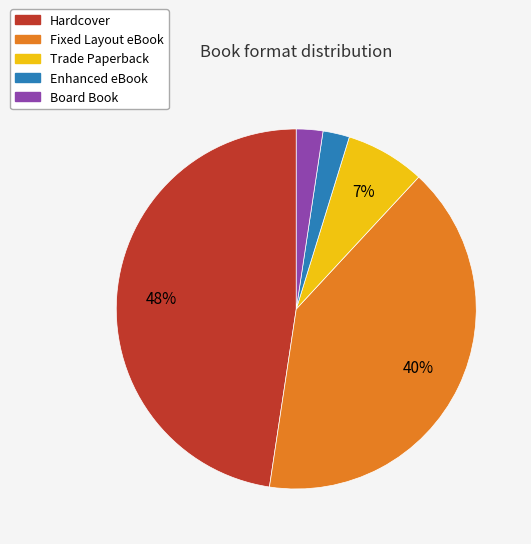

Is the sum of Enhanced eBook and Board Book greater than half?

No